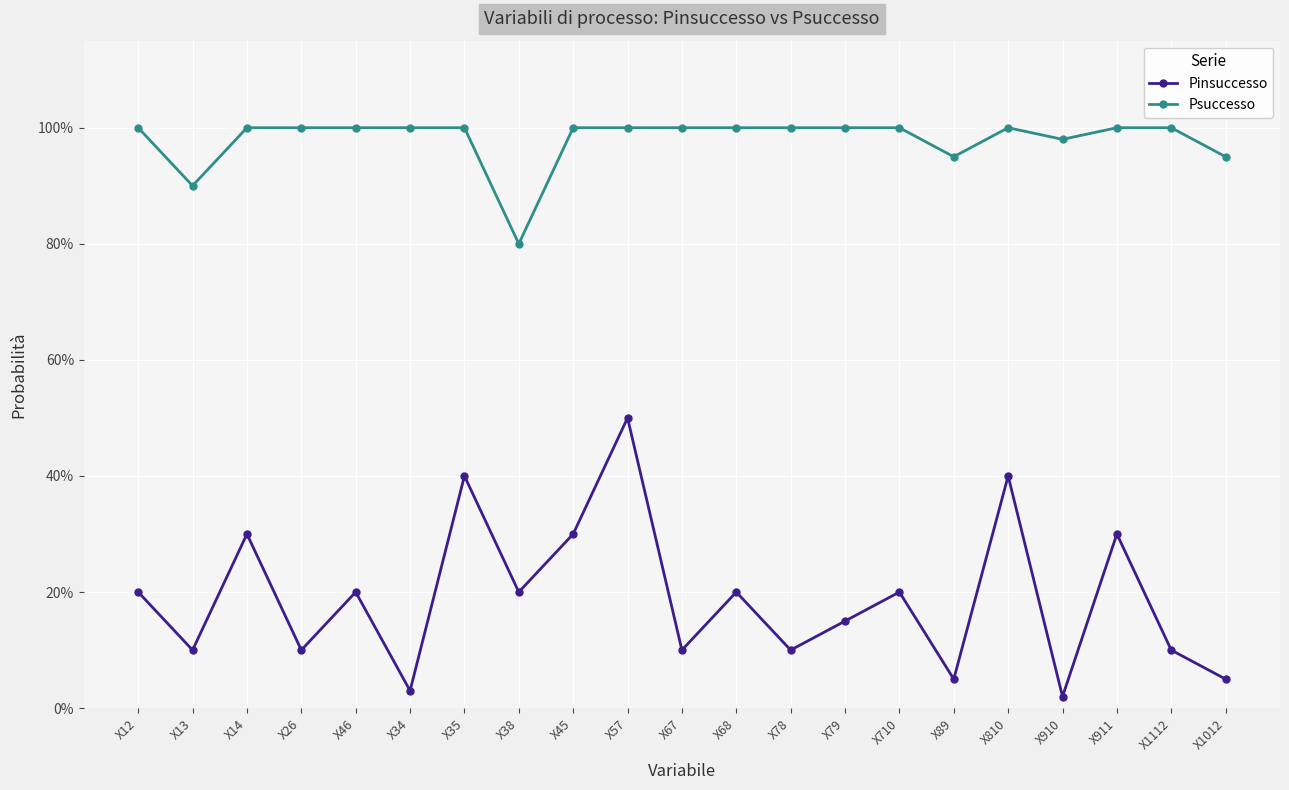

What is the difference between the highest and lowest values at X13?

0.8